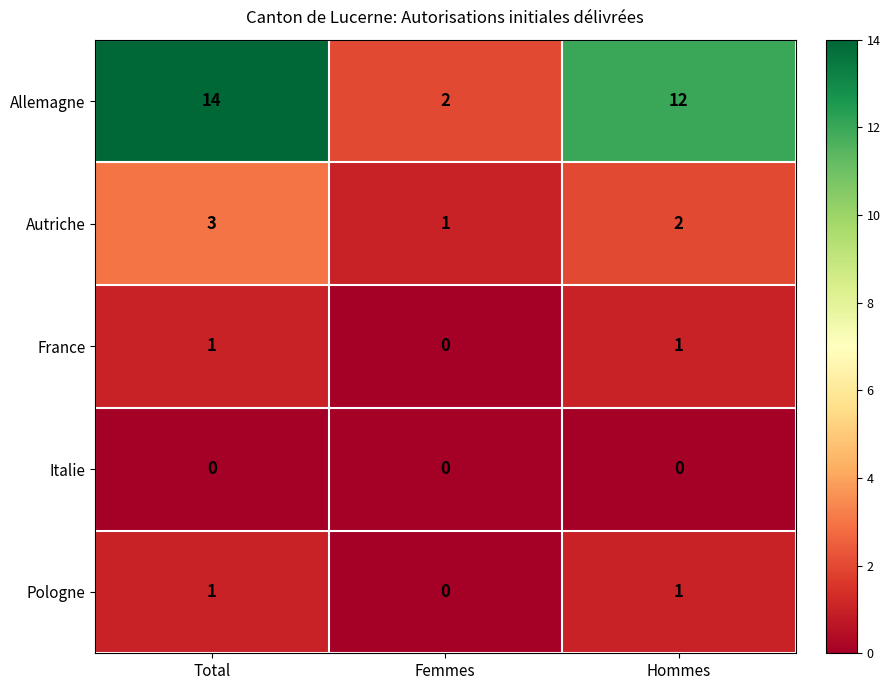

List the labels in order of Allemagne value, smallest first.

Femmes, Hommes, Total